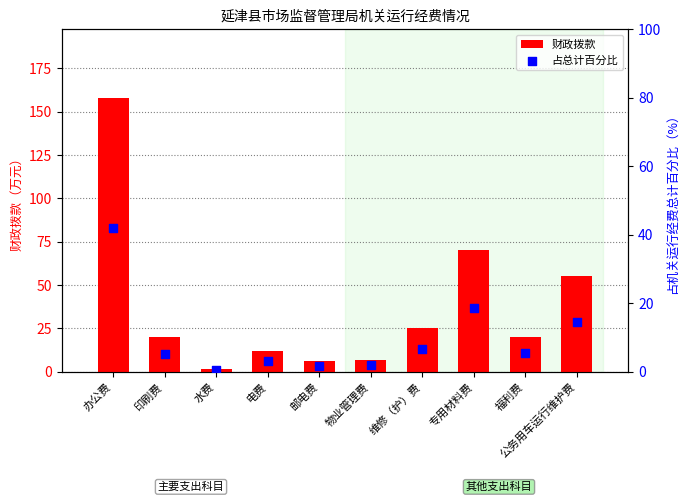

At which category is the sum across all series the highest?

办公费